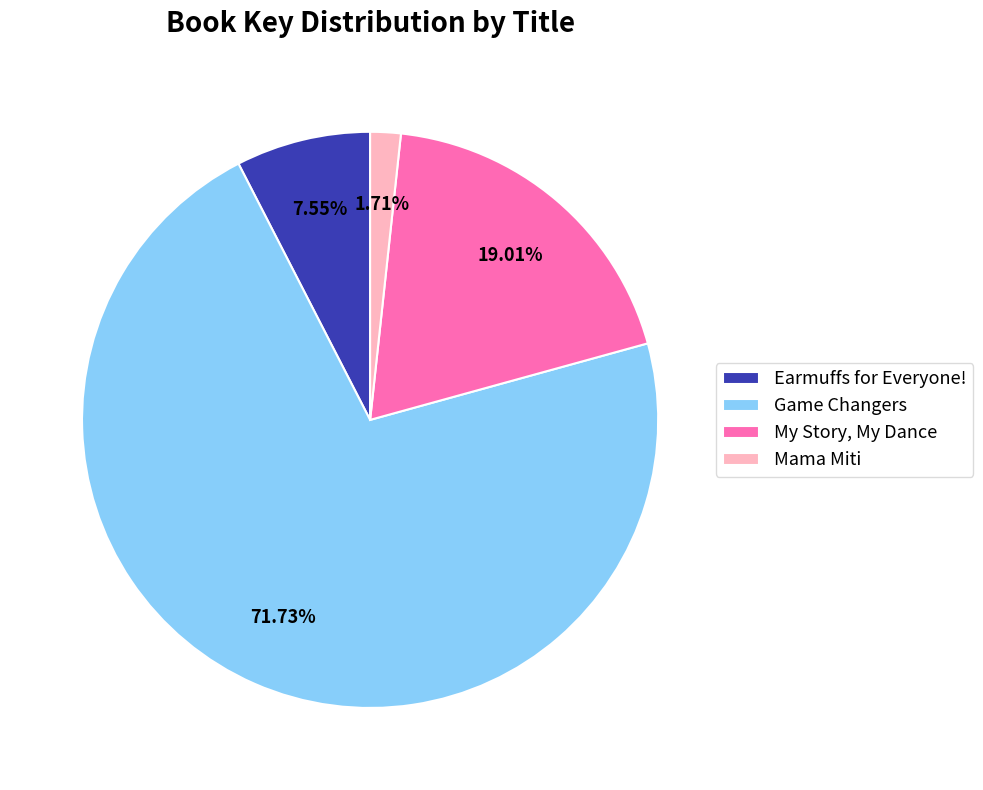

Combined, what portion of the pie is My Story, My Dance and Game Changers?

90.7%